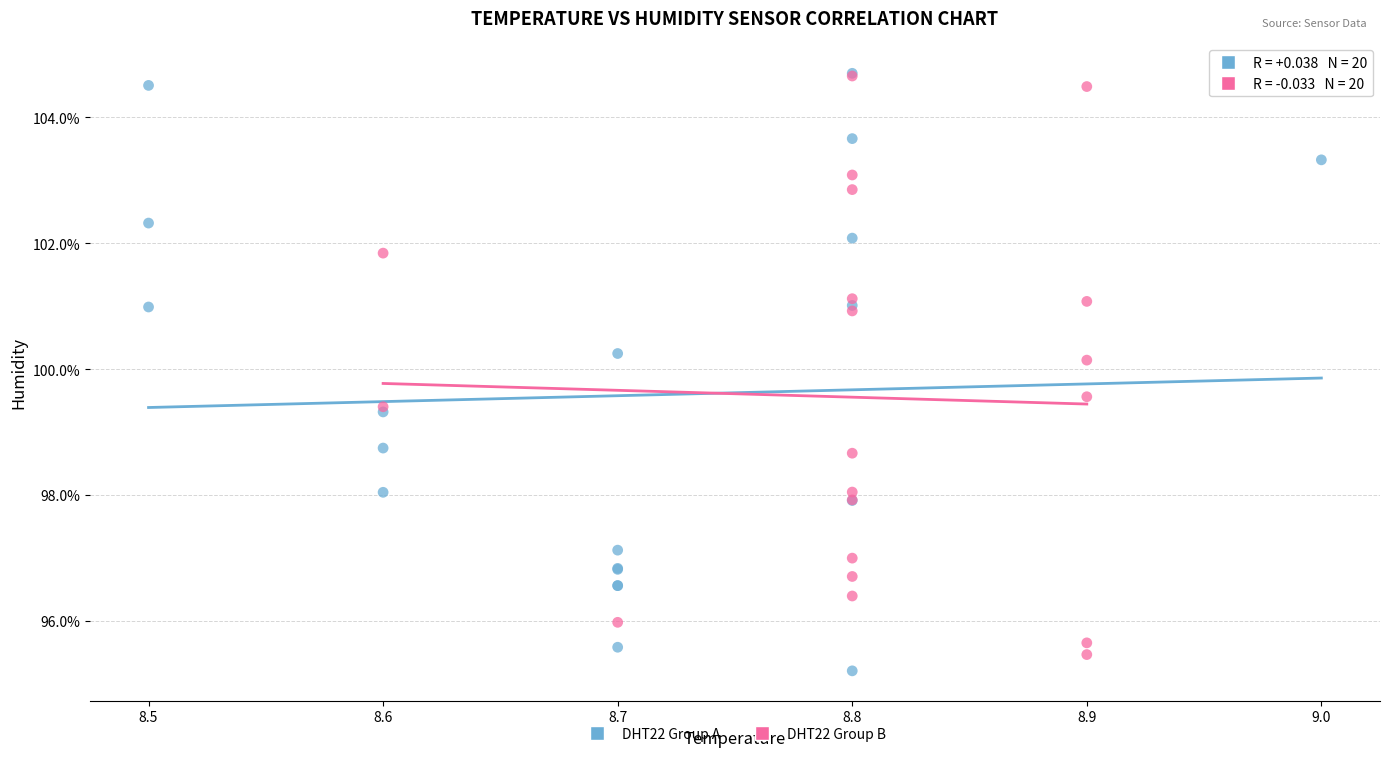

What are all the series names shown in the legend?

DHT22 Group A, DHT22 Group B